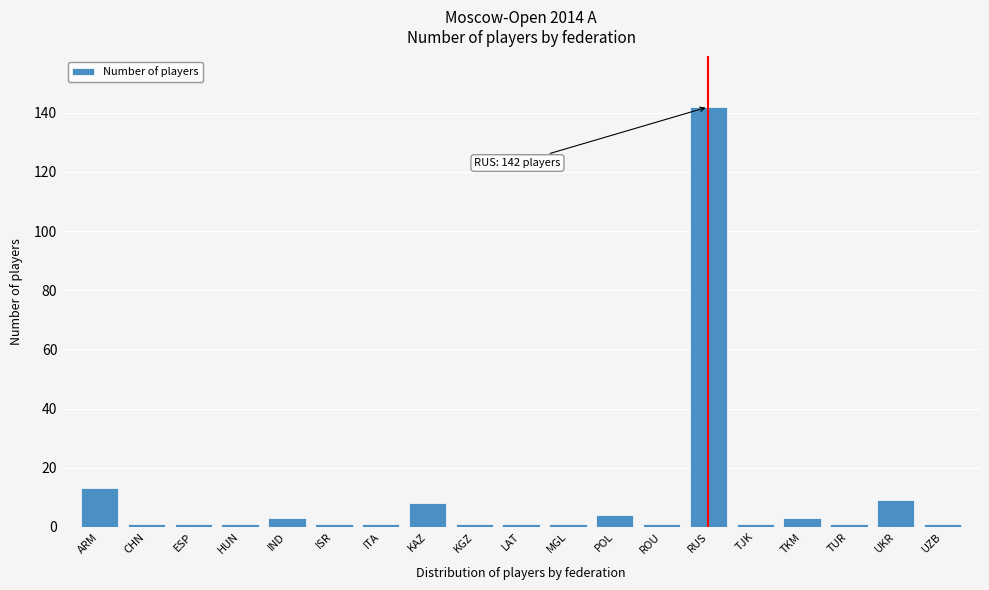

Reading right to left, extract all data points from this chart.

1	9	1	3	1	142	1	4	1	1	1	8	1	1	3	1	1	1	13